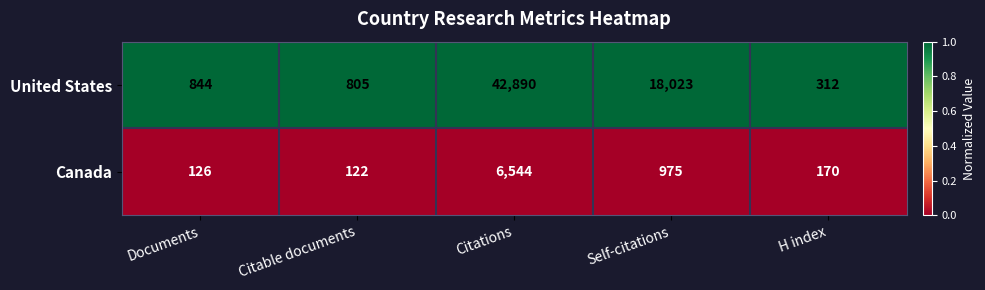

Between Self-citations and Citable documents, which is larger?

Self-citations